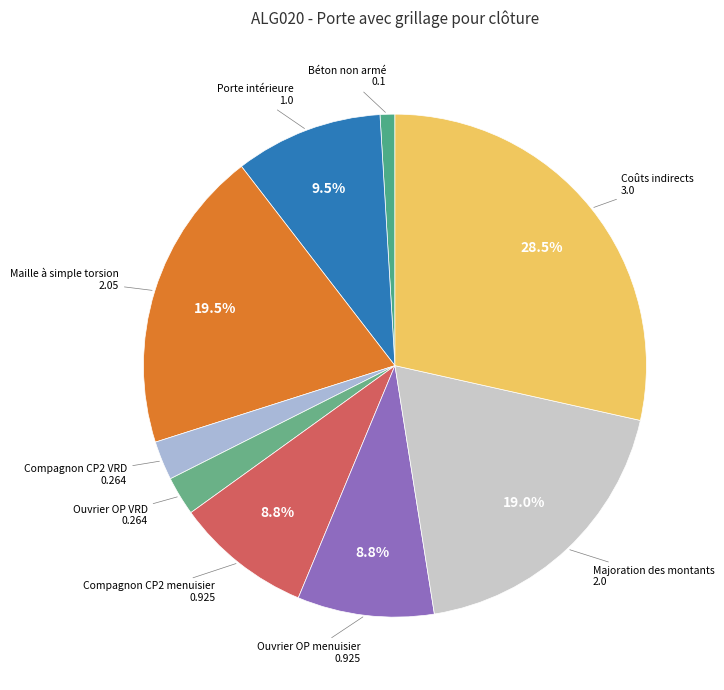

Is it true that Porte intérieure is 15% of the pie?

False